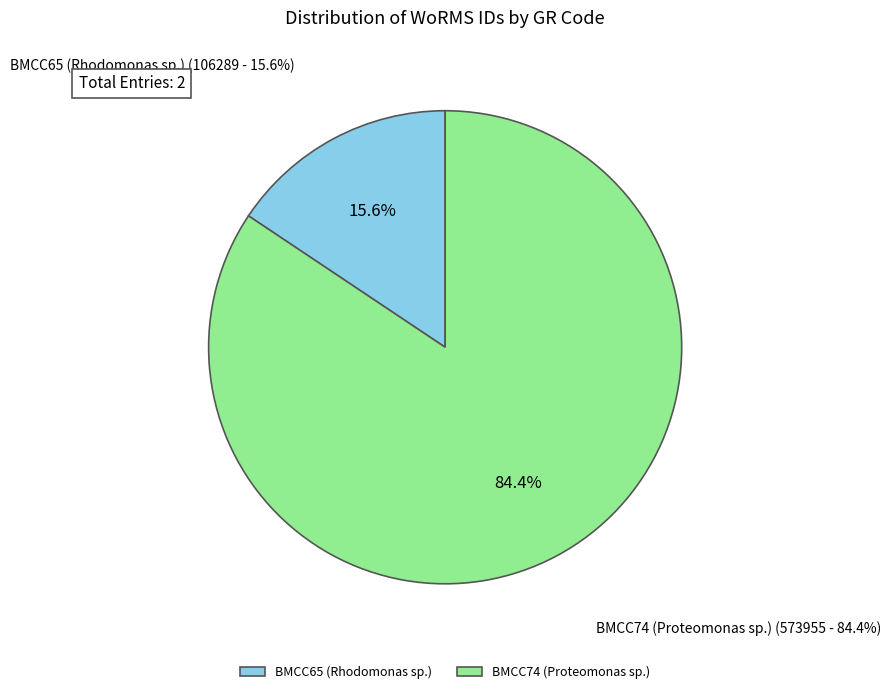

Approximately how many times larger is the value at BMCC65 (Rhodomonas sp.) compared to BMCC74 (Proteomonas sp.)?

0.2